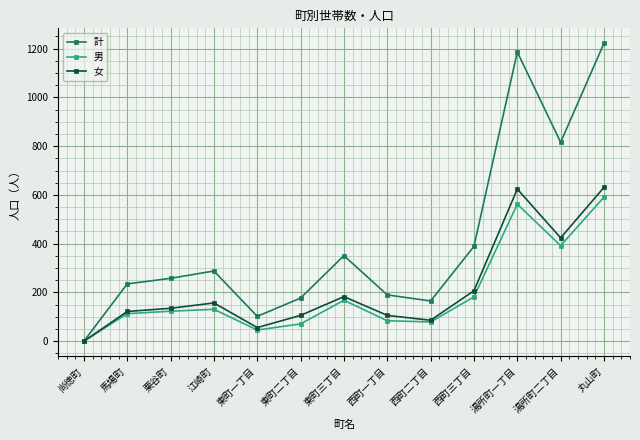

Which category has the highest value in the 男 series?

丸山町